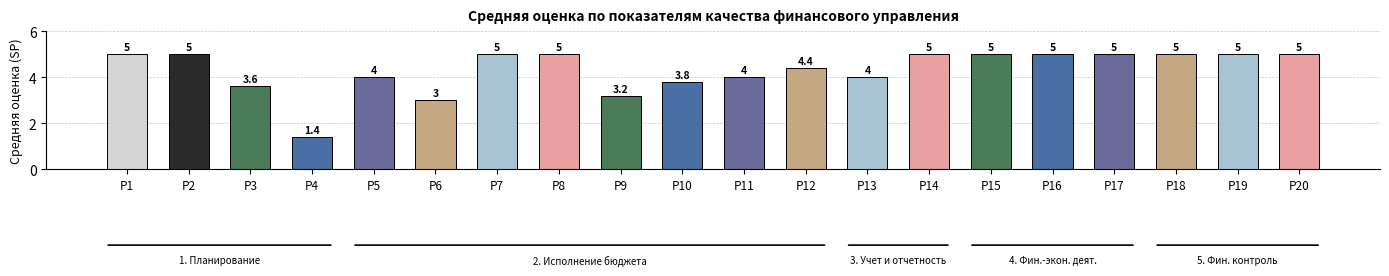

Which category has the lowest value across all series?

Р4